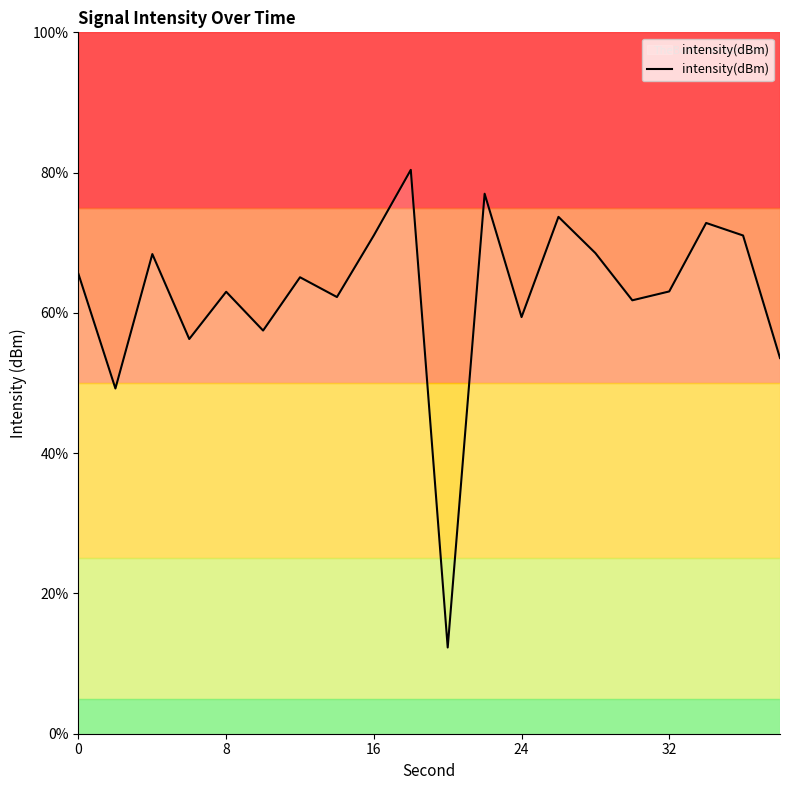

What is the greatest value displayed?

80.4